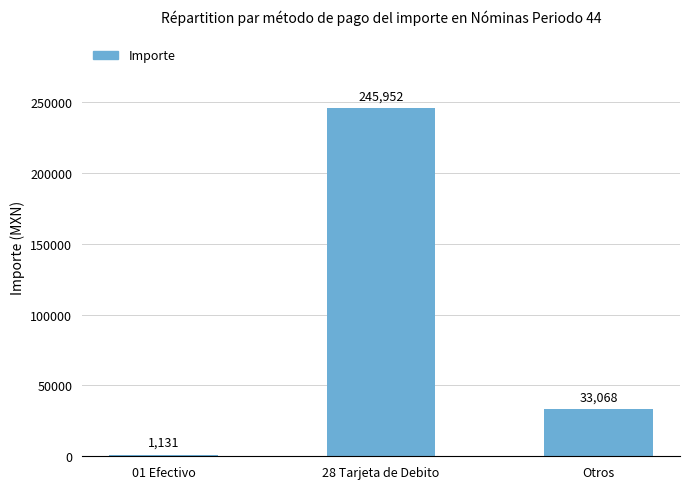

What is the sum of the values at 01 Efectivo and Otros?

34199.4